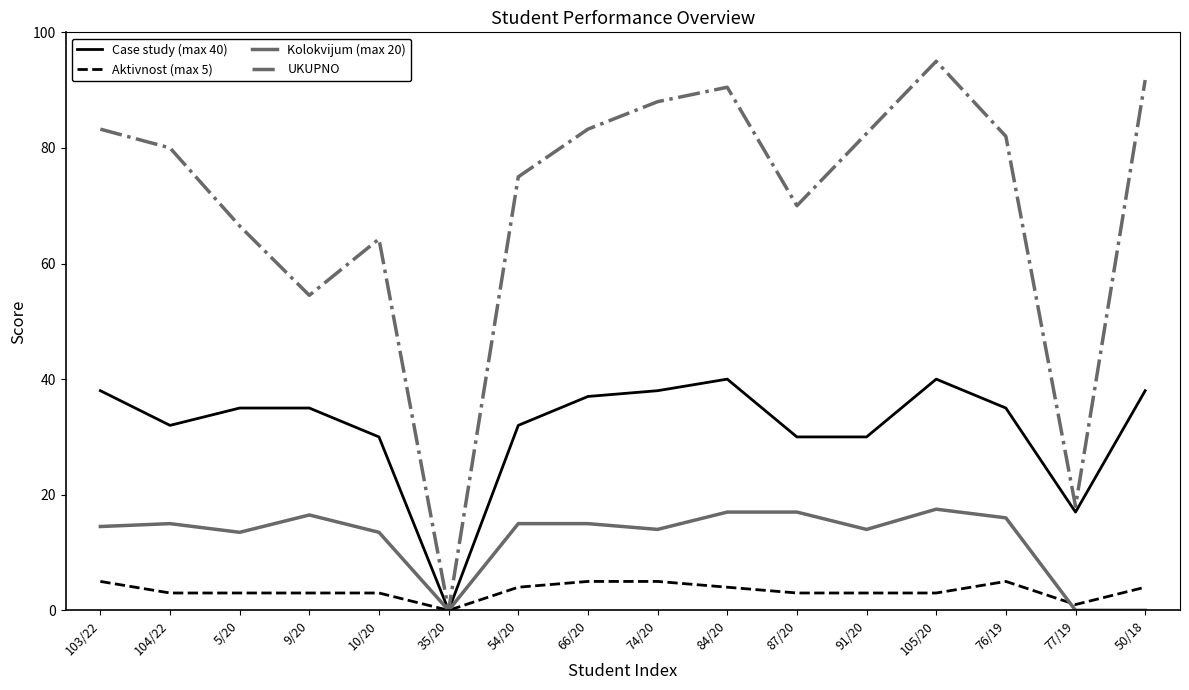

What position from the left is 74/20?

9